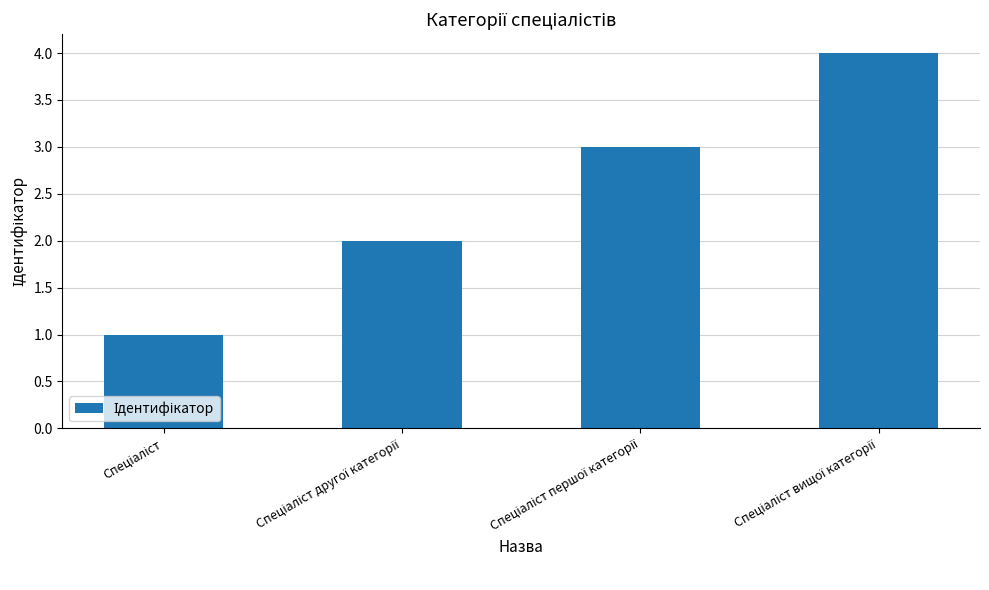

What is the sum of all values?

10